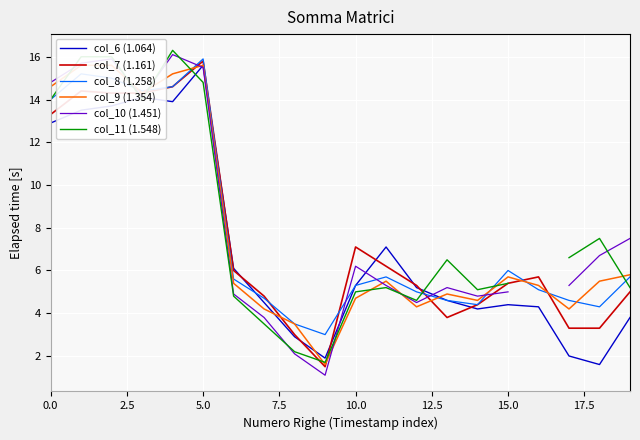

Rank the series by their maximum value, from lowest to highest.

col_6 (1.064), col_9 (1.354), col_7 (1.161), col_8 (1.258), col_10 (1.451), col_11 (1.548)